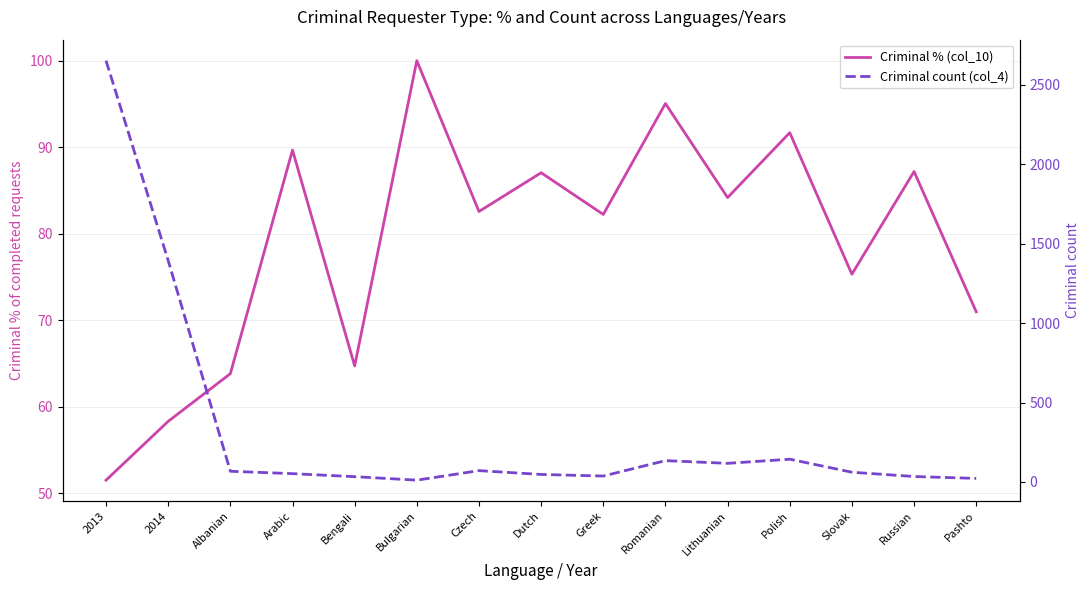

What is the greatest value displayed?

2653.0